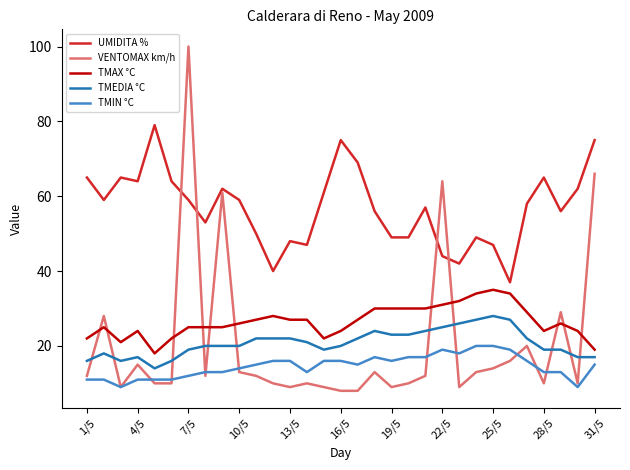

Which series has the largest range (max minus min)?

VENTOMAX km/h